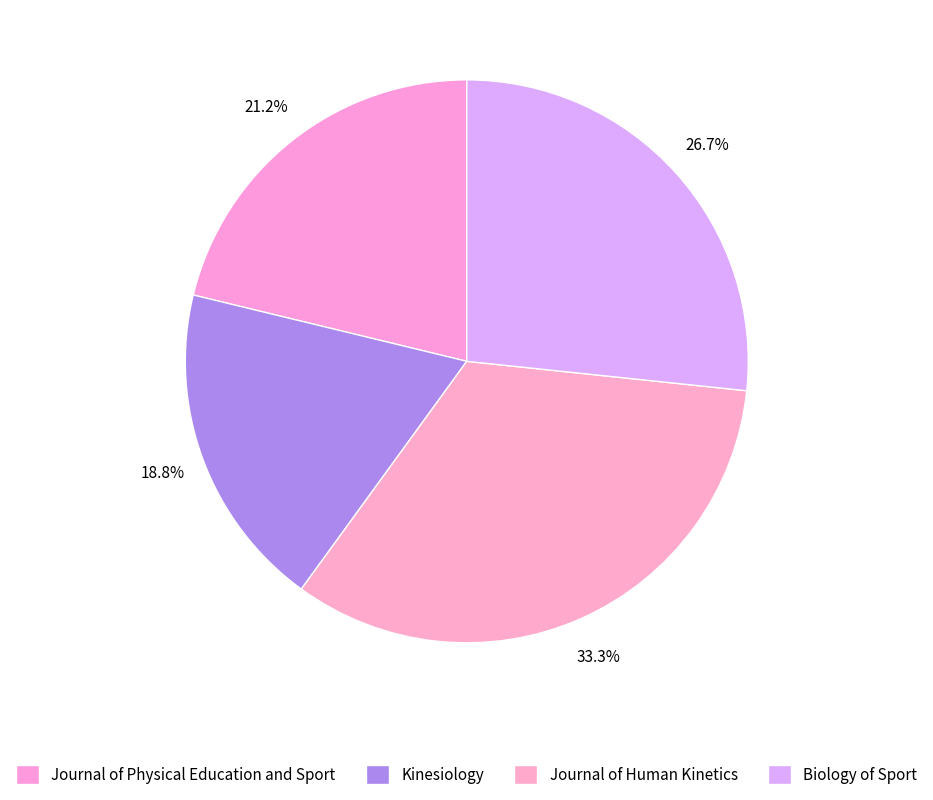

How many slices are in this pie chart?

4